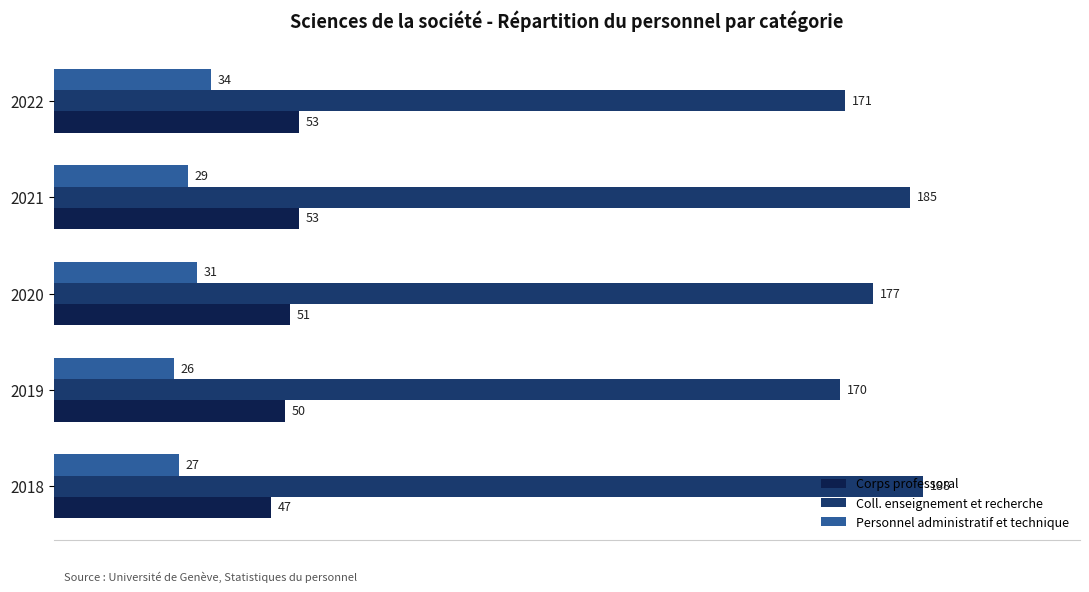

What is the difference between the highest and lowest values at 2021?

156